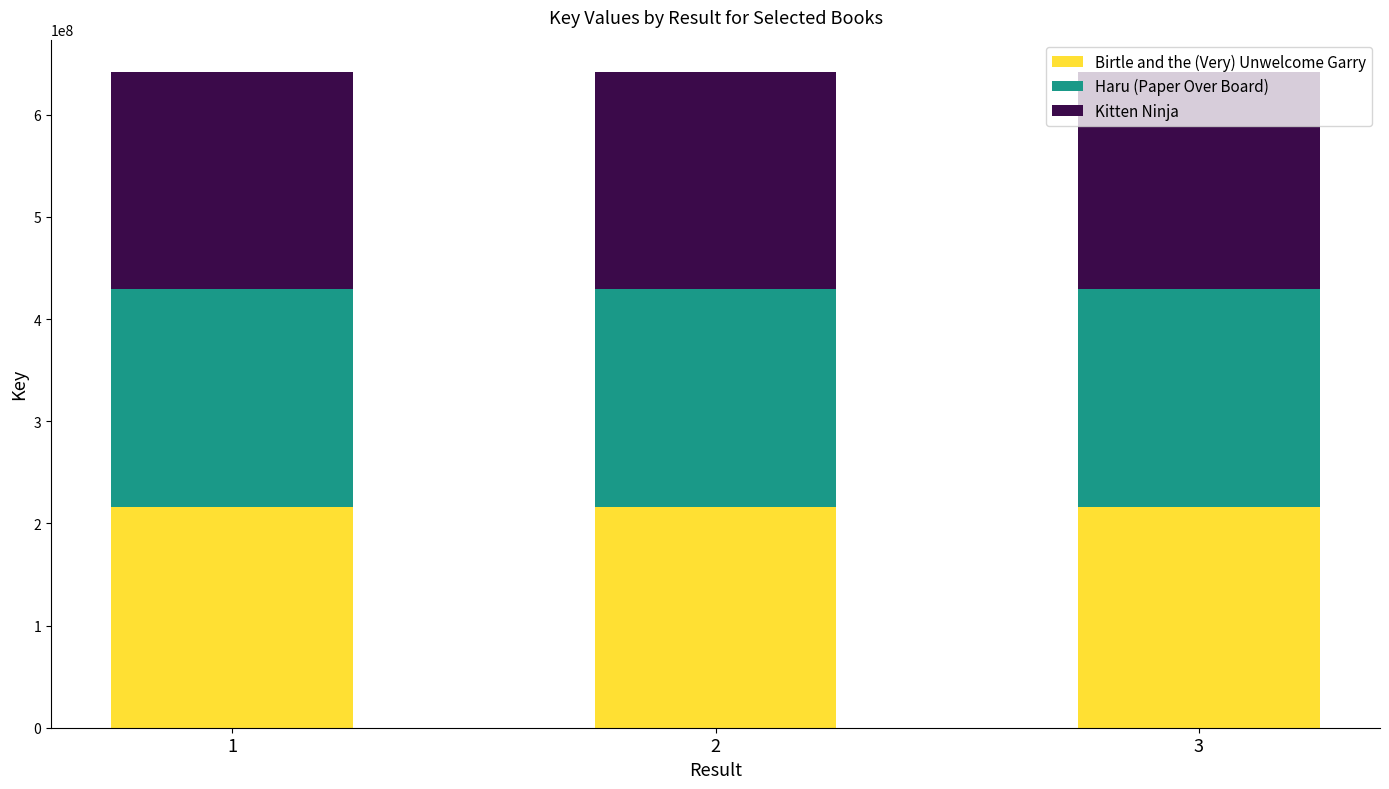

What is the average value of the Birtle and the (Very) Unwelcome Garry series?

216497359